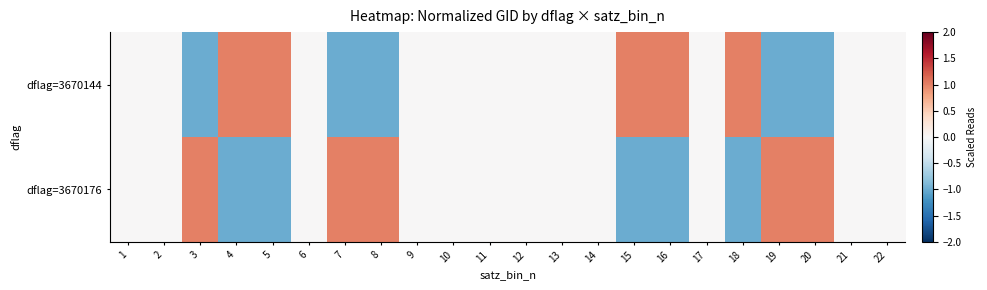

Reading left to right, extract all data points from this chart.

dflag=3670144: 1=0	2=0	3=-1	4=1	5=1	6=0	7=-1	8=-1	9=0	10=0	11=0	12=0	13=0	14=0	15=1	16=1	17=0	18=1	19=-1	20=-1	21=0	22=0
dflag=3670176: 1=0	2=0	3=1	4=-1	5=-1	6=0	7=1	8=1	9=0	10=0	11=0	12=0	13=0	14=0	15=-1	16=-1	17=0	18=-1	19=1	20=1	21=0	22=0